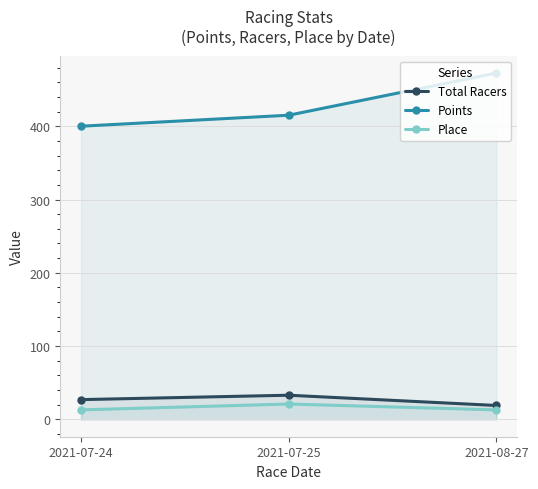

Which category has the highest value in the Total Racers series?

2021-07-25